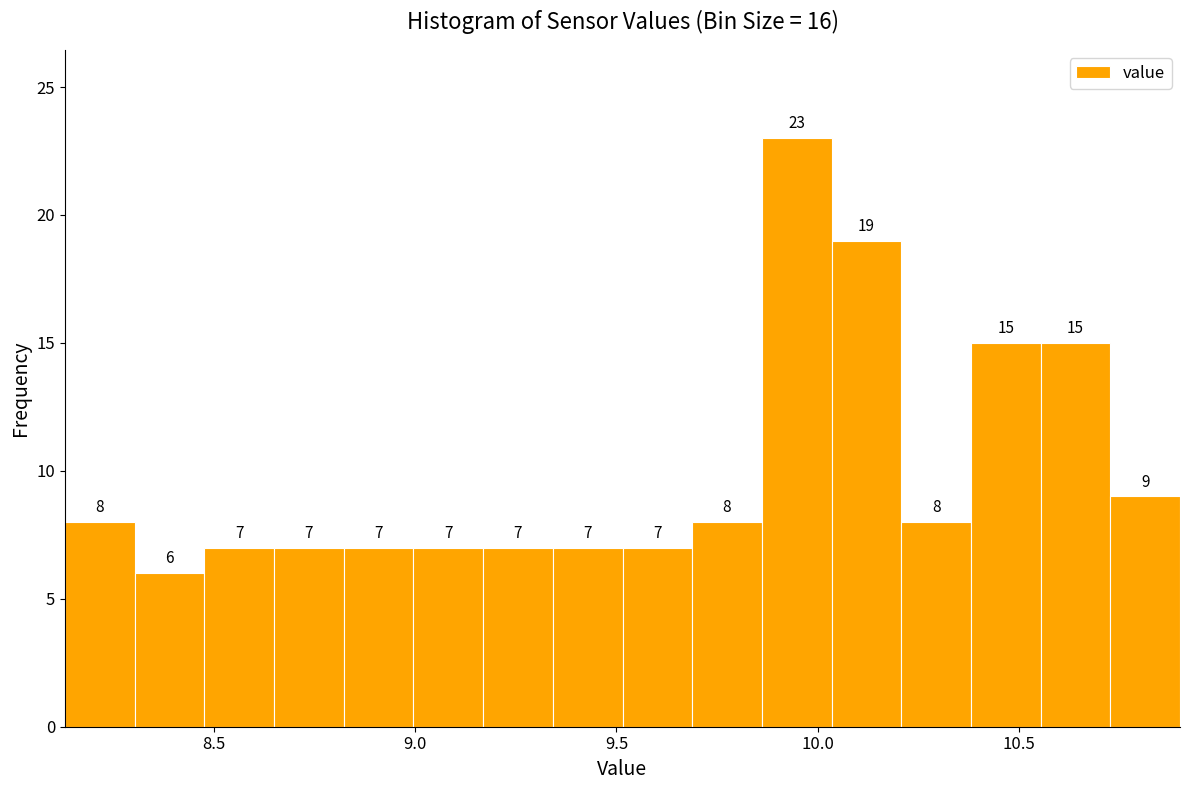

Around what value on the x-axis is the tallest bar? Give the approximate position of its centre, as read against the axis.

9.95